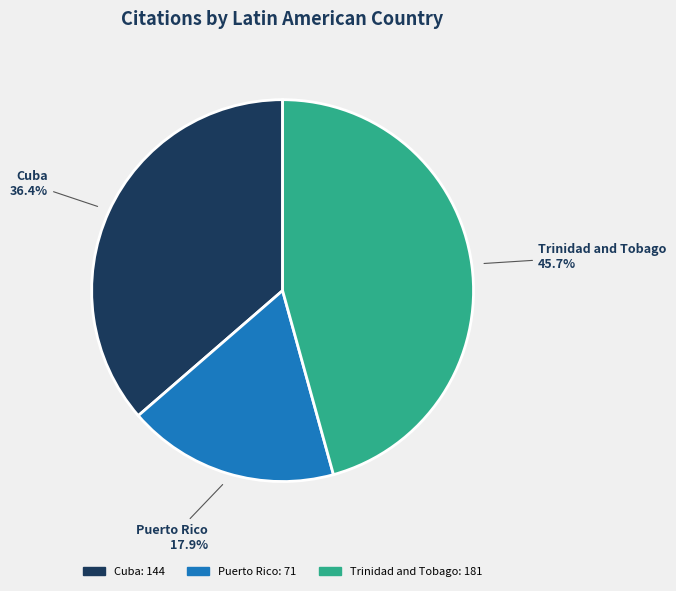

Is it true that Cuba is 36% of the pie?

True